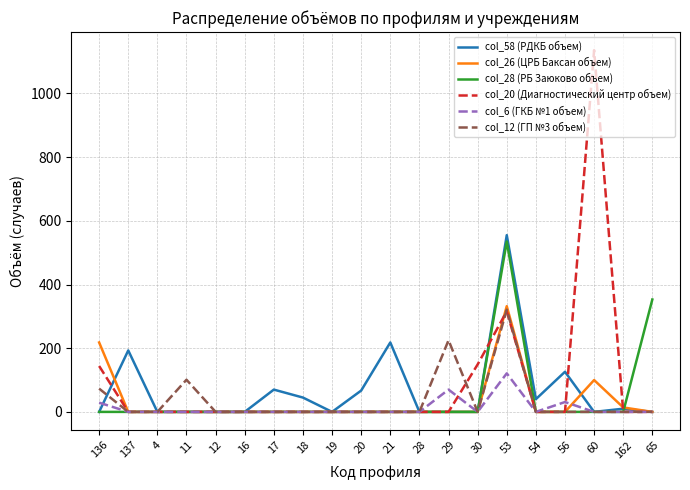

Which series changed the most between 20 and 29?

col_12 (ГП №3 объем)